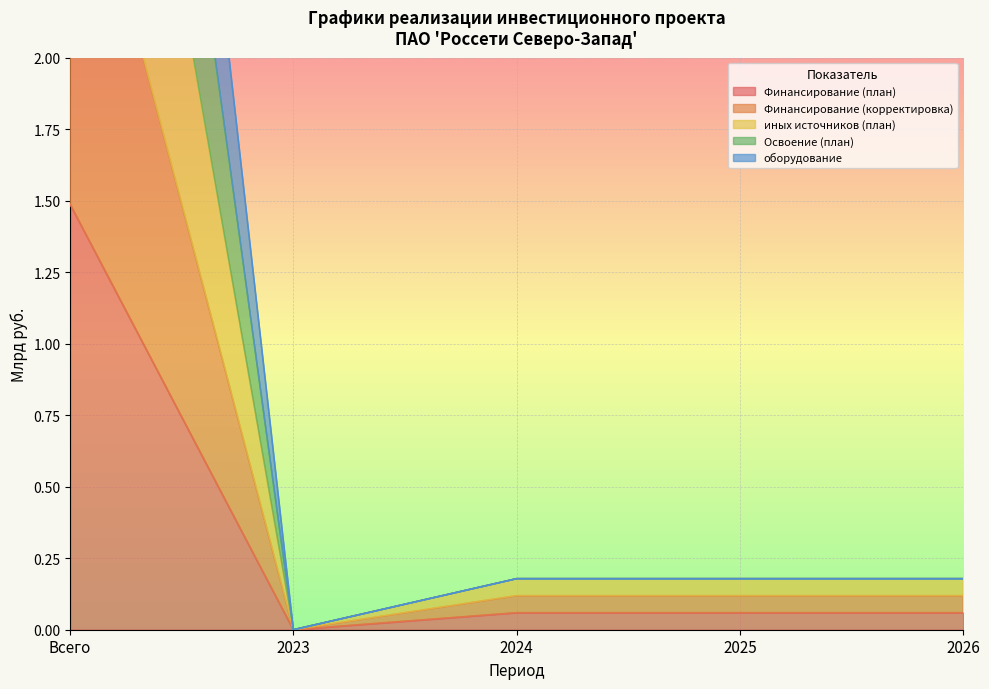

What is the average value of the Финансирование (корректировка) series?

0.7